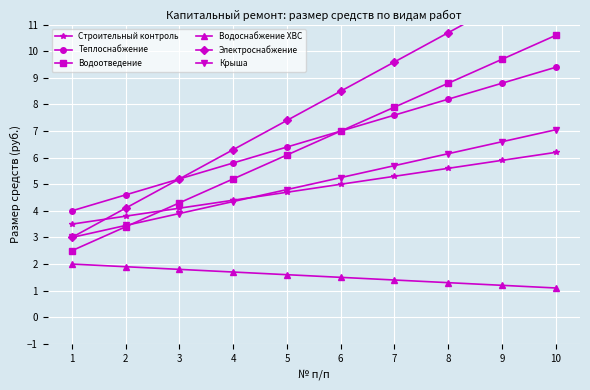

Reading left to right, list all the values displayed in this chart.

Строительный контроль: 1=3.5	2=3.8	3=4.1	4=4.4	5=4.7	6=5.0	7=5.3	8=5.6	9=5.9	10=6.2
Теплоснабжение: 1=4.0	2=4.6	3=5.2	4=5.8	5=6.4	6=7.0	7=7.6	8=8.2	9=8.8	10=9.4
Водоотведение: 1=2.5	2=3.4	3=4.3	4=5.2	5=6.1	6=7.0	7=7.9	8=8.8	9=9.7	10=10.6
Водоснабжение ХВС: 1=2.0	2=1.9	3=1.8	4=1.7	5=1.6	6=1.5	7=1.4	8=1.3	9=1.2	10=1.1
Электроснабжение: 1=3.0	2=4.1	3=5.2	4=6.3	5=7.4	6=8.5	7=9.6	8=10.7	9=11.8	10=12.9
Крыша: 1=3.0	2=3.5	3=3.9	4=4.3	5=4.8	6=5.2	7=5.7	8=6.2	9=6.6	10=7.0